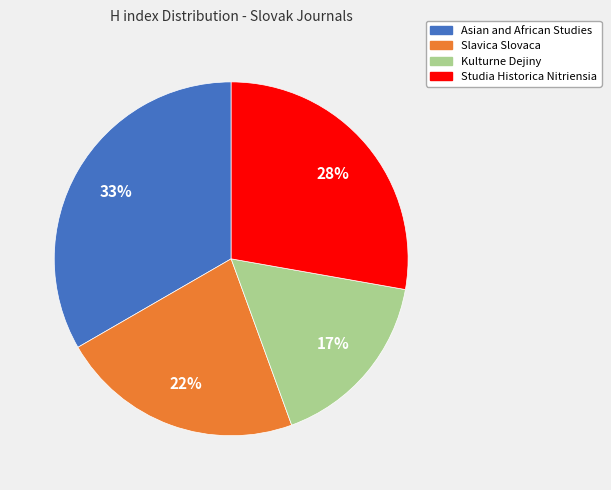

To the nearest percent, what portion does Slavica Slovaca represent?

22%